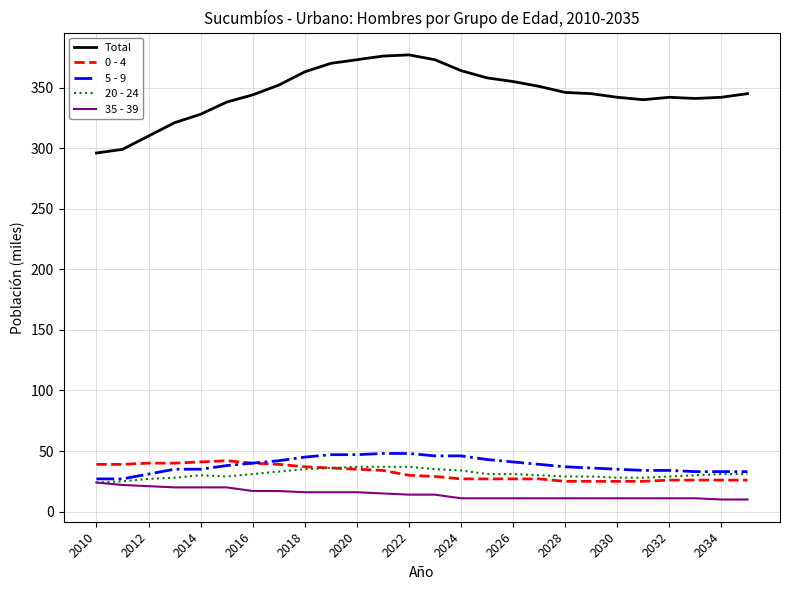

True or false: 20 - 24 and Total intersect in this chart.

False